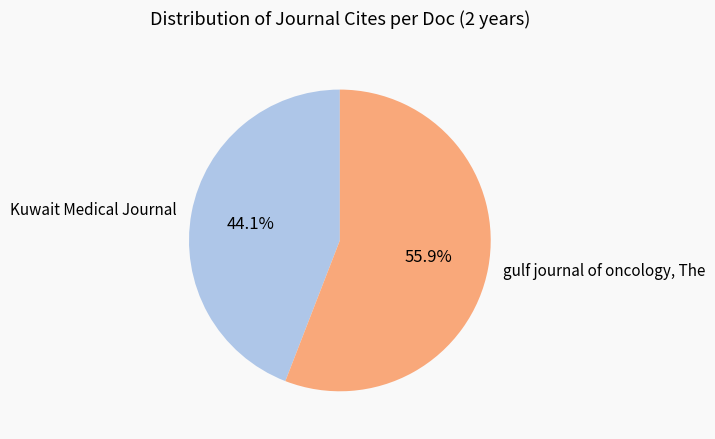

Which slice is the largest?

gulf journal of oncology, The